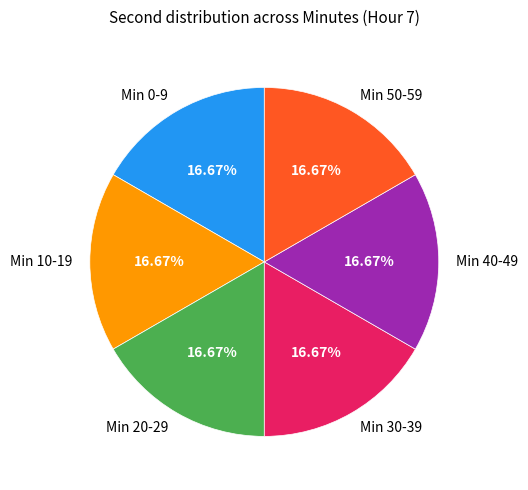

Is Min 0-9 the majority of the pie?

No